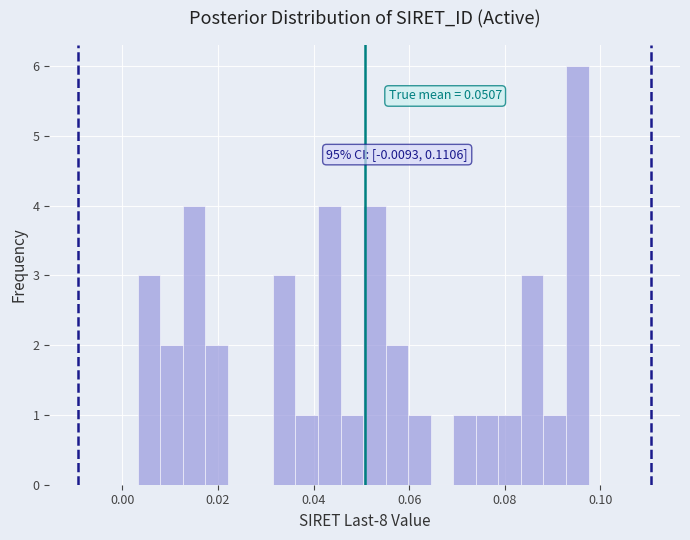

Read against the x-axis, roughly where is the centre of the tallest bar?

0.096